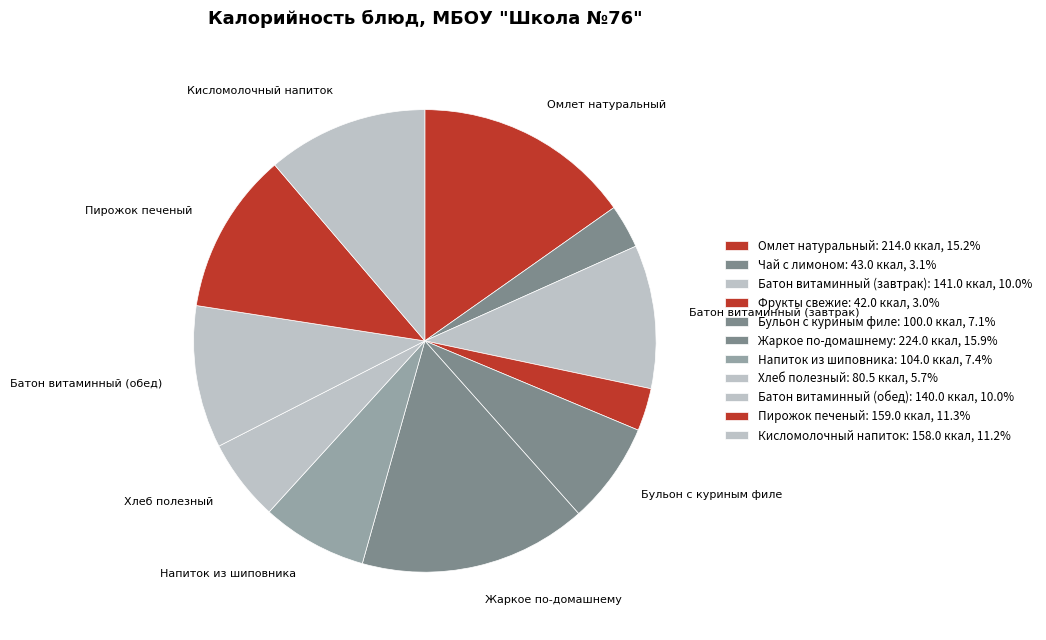

To the nearest percent, what is the difference between the Жаркое по-домашнему and Пирожок печеный slice percentages?

5%